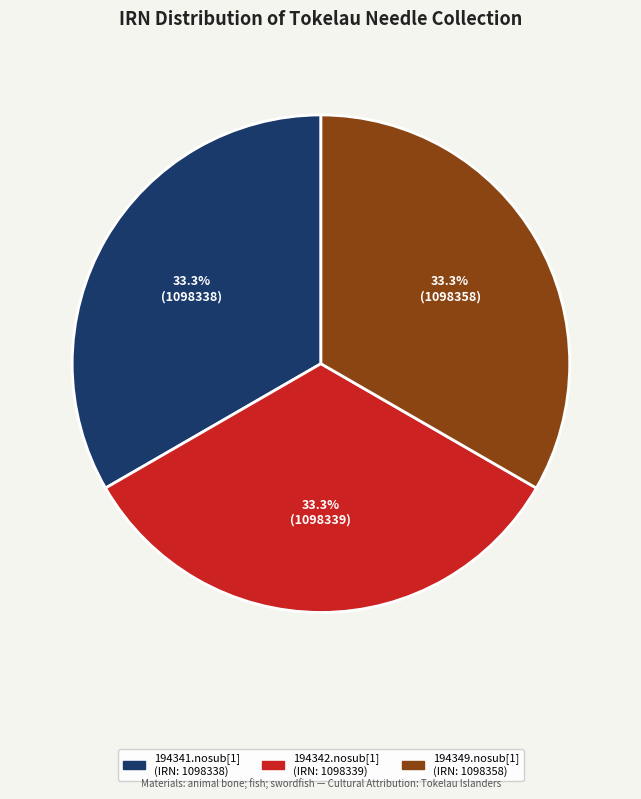

Is 194342.nosub[1] the majority of the pie?

No